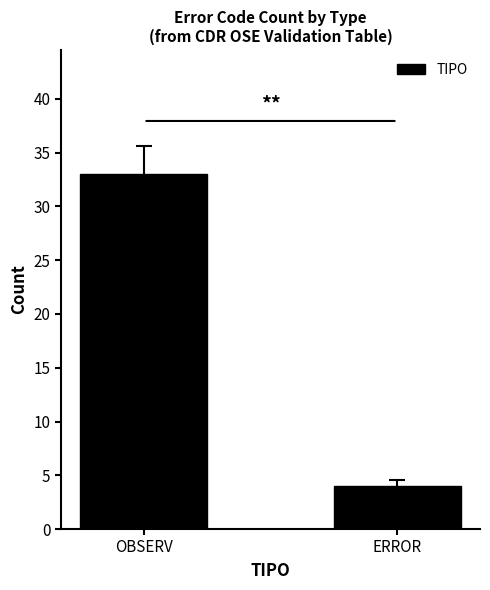

What is the change in value from OBSERV to ERROR?

-29